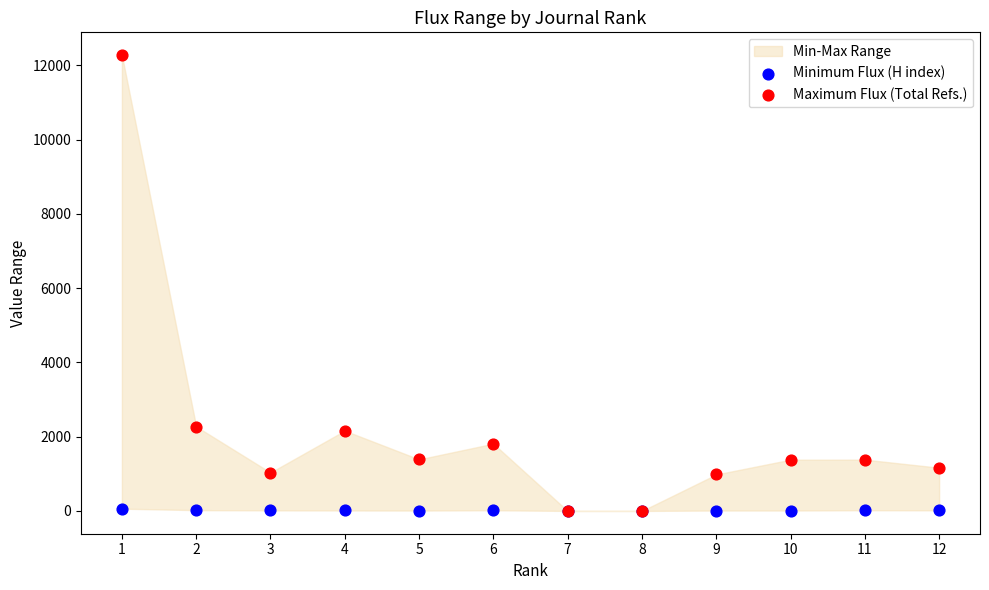

Which series contains the highest Y value?

Maximum Flux (Total Refs.)